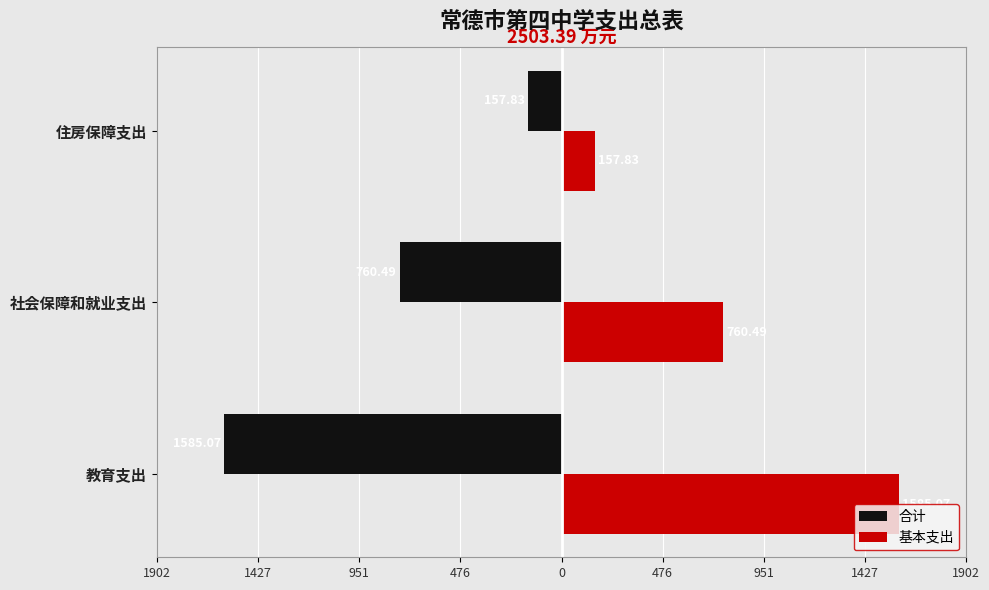

What is the lowest value of the 基本支出 series?

157.8